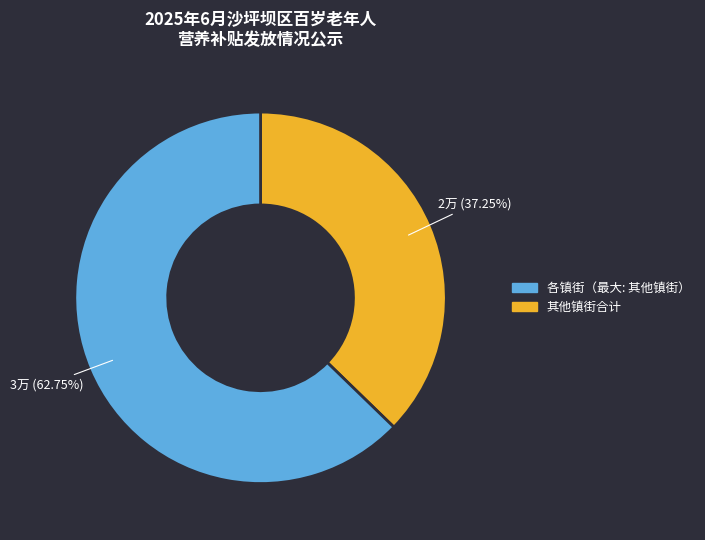

Is there any slice that represents more than half of the pie?

Yes